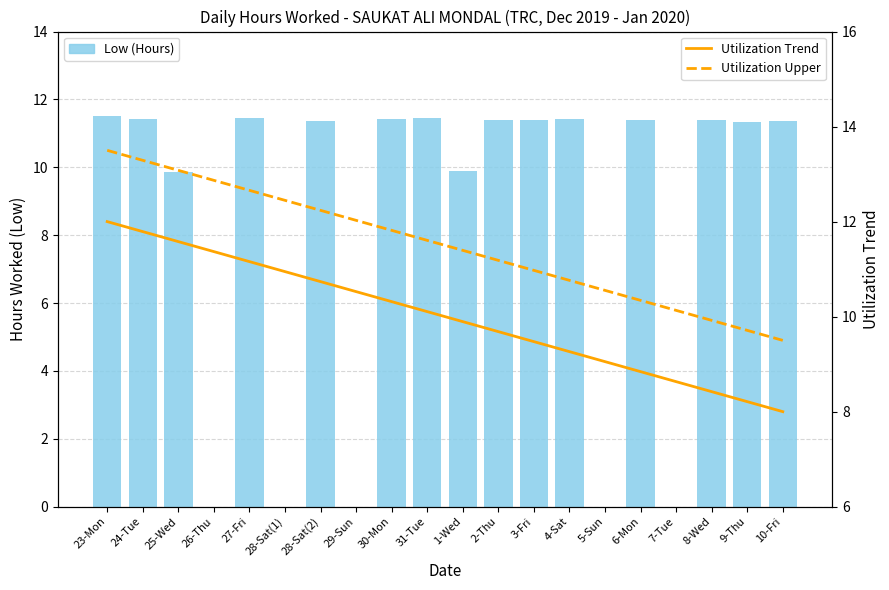

Rank the categories by Utilization Trend value from lowest to highest.

10-Fri, 9-Thu, 8-Wed, 7-Tue, 6-Mon, 5-Sun, 4-Sat, 3-Fri, 2-Thu, 1-Wed, 31-Tue, 30-Mon, 29-Sun, 28-Sat(2), 28-Sat(1), 27-Fri, 26-Thu, 25-Wed, 24-Tue, 23-Mon